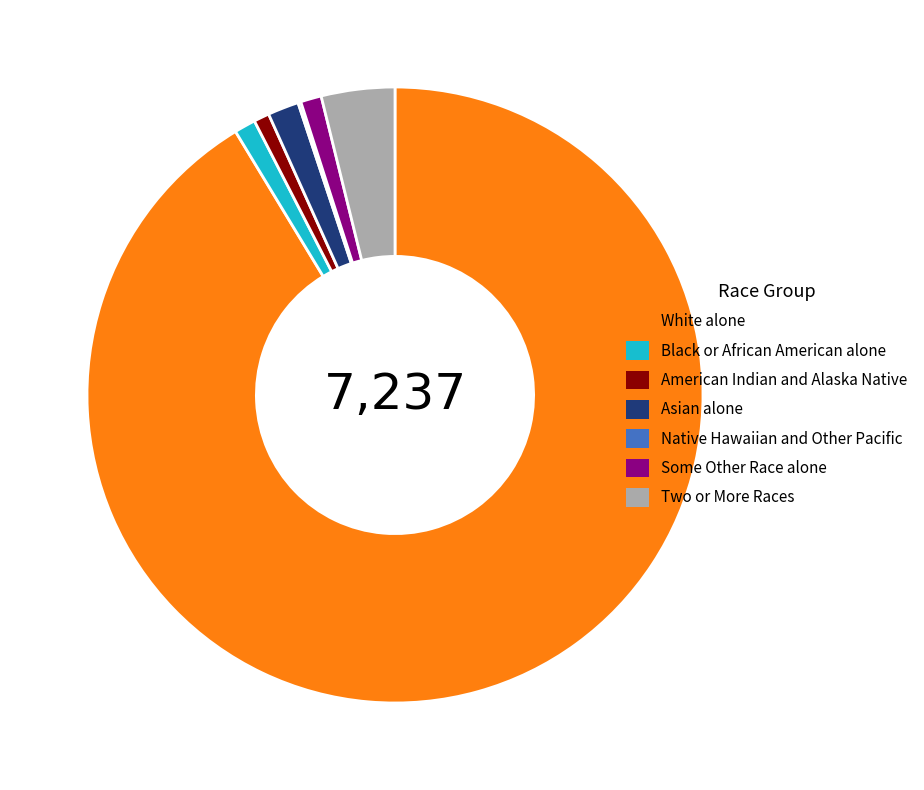

What is the largest slice in the pie chart?

White alone